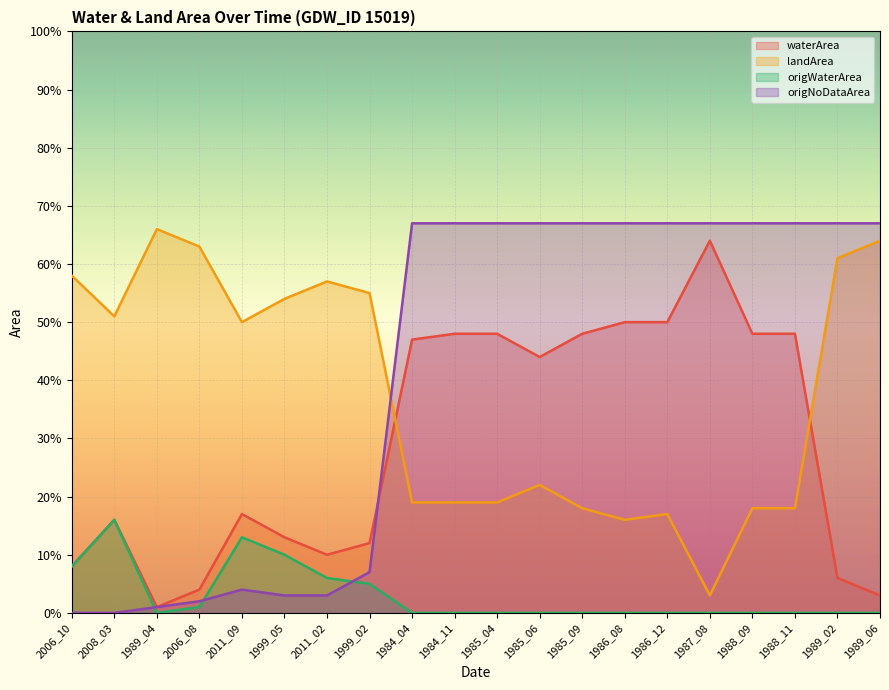

Reading right to left, transcribe all the data shown in this chart.

waterArea: 0.0	0.1	0.5	0.5	0.6	0.5	0.5	0.5	0.4	0.5	0.5	0.5	0.1	0.1	0.1	0.2	0.0	0.0	0.2	0.1
landArea: 0.6	0.6	0.2	0.2	0.0	0.2	0.2	0.2	0.2	0.2	0.2	0.2	0.6	0.6	0.5	0.5	0.6	0.7	0.5	0.6
origWaterArea: 0.0	0.0	0.0	0.0	0.0	0.0	0.0	0.0	0.0	0.0	0.0	0.0	0.1	0.1	0.1	0.1	0.0	0.0	0.2	0.1
origNoDataArea: 0.7	0.7	0.7	0.7	0.7	0.7	0.7	0.7	0.7	0.7	0.7	0.7	0.1	0.0	0.0	0.0	0.0	0.0	0.0	0.0